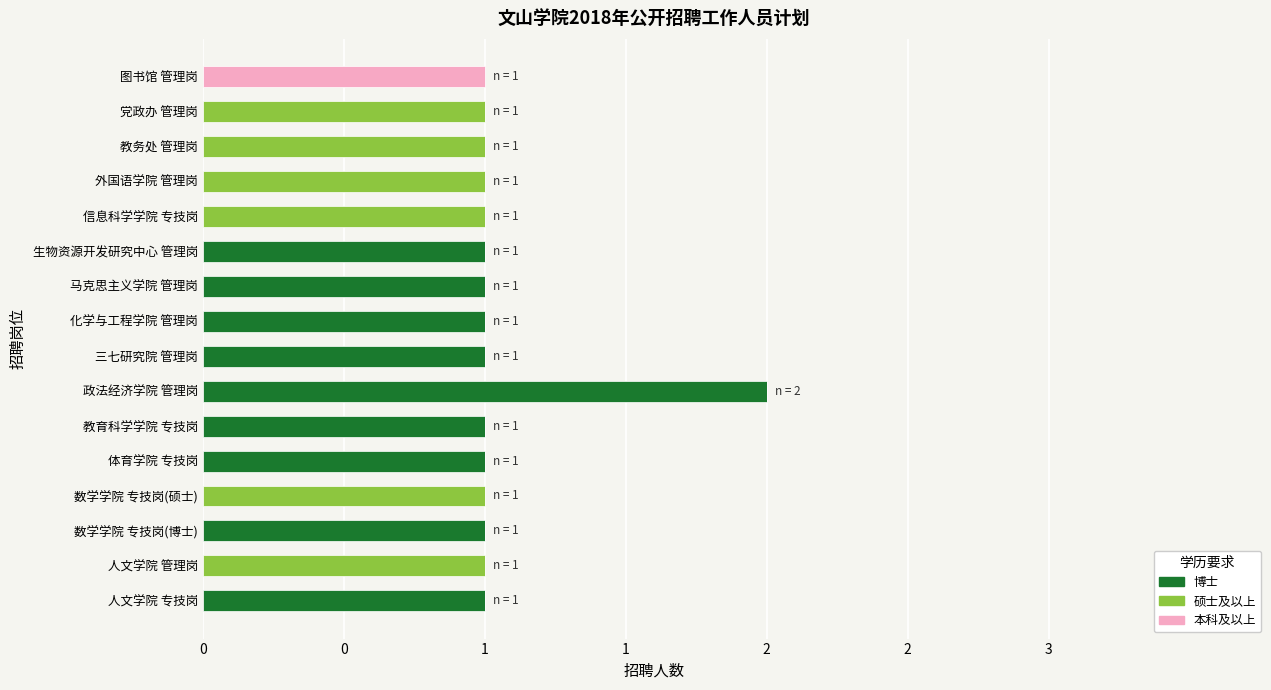

Reading left to right, list all the values displayed in this chart.

博士: 1	0	1	0	1	1	2	1	1	1	1	0	0	0	0	0
硕士及以上: 0	1	0	1	0	0	0	0	0	0	0	1	1	1	1	0
本科及以上: 0	0	0	0	0	0	0	0	0	0	0	0	0	0	0	1